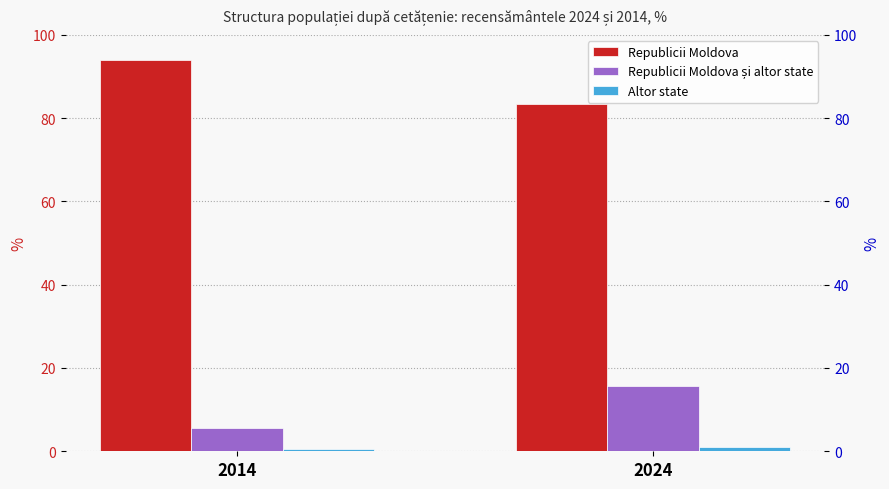

Where does the Republicii Moldova și altor state series first go above 15?

2024